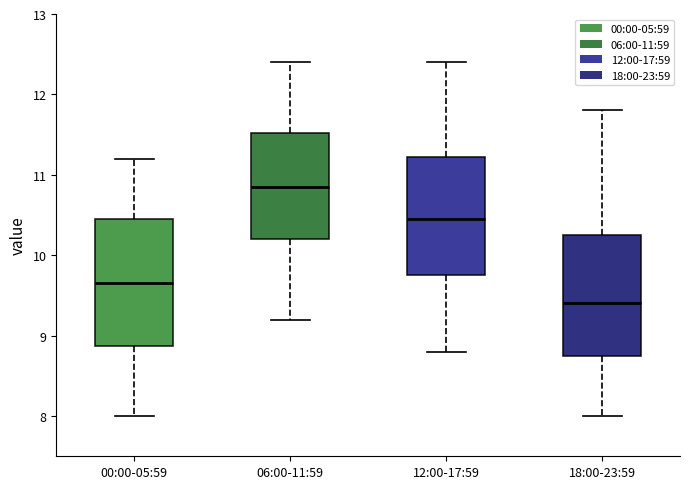

Reading left to right, transcribe this box plot: for each box, give where its median line is, the range the box spans, and where its two whiskers end, as read against the y-axis. The values are not printed on the chart, so give them approximately, as read against the axis.

00:00-05:59: median 9.7, box 8.9 to 10.5, whiskers 8.0 to 11.2
06:00-11:59: median 10.9, box 10.2 to 11.5, whiskers 9.2 to 12.4
12:00-17:59: median 10.5, box 9.8 to 11.2, whiskers 8.8 to 12.4
18:00-23:59: median 9.4, box 8.8 to 10.3, whiskers 8.0 to 11.8